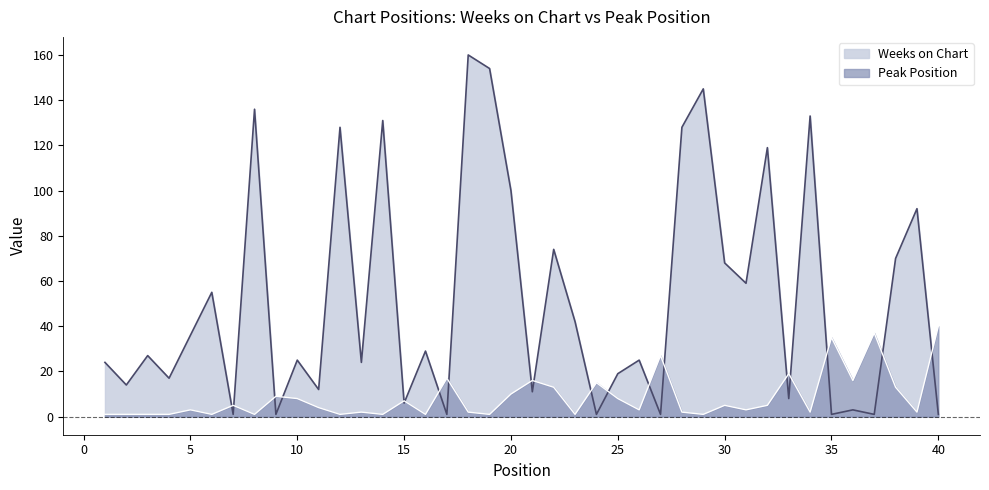

Which series has the largest total across all categories?

Weeks on Chart